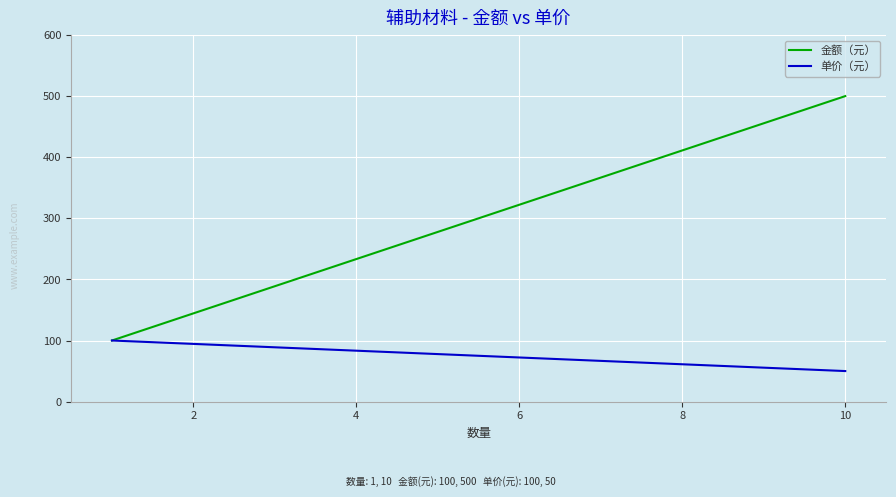

The 金额（元） series shows 65 at 0. True or false?

False